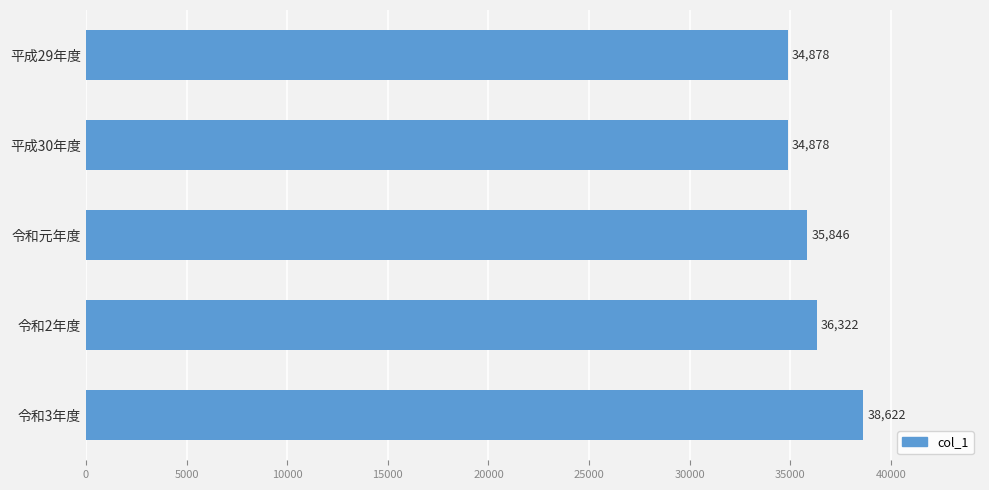

What is the greatest value displayed?

38622